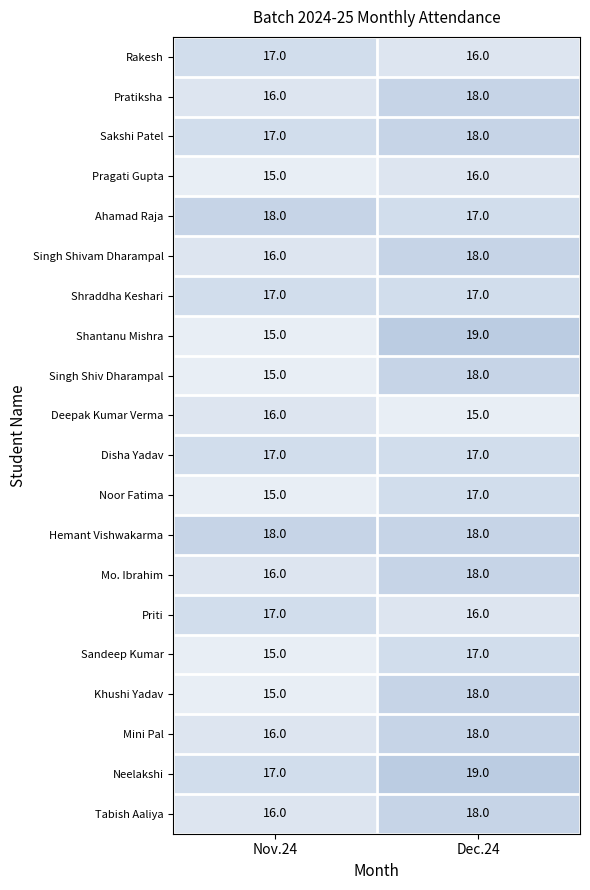

Read the Shraddha Keshari value at Nov.24.

17